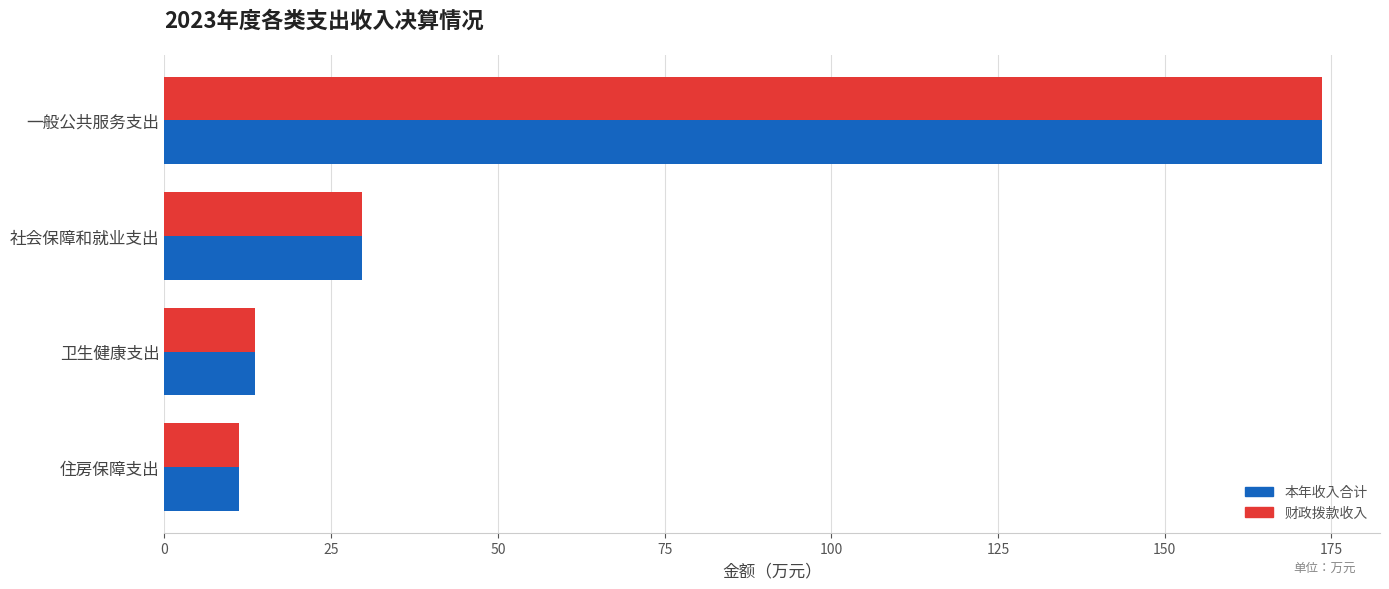

The value of 本年收入合计 at 一般公共服务支出 is 173.6. True or false?

True